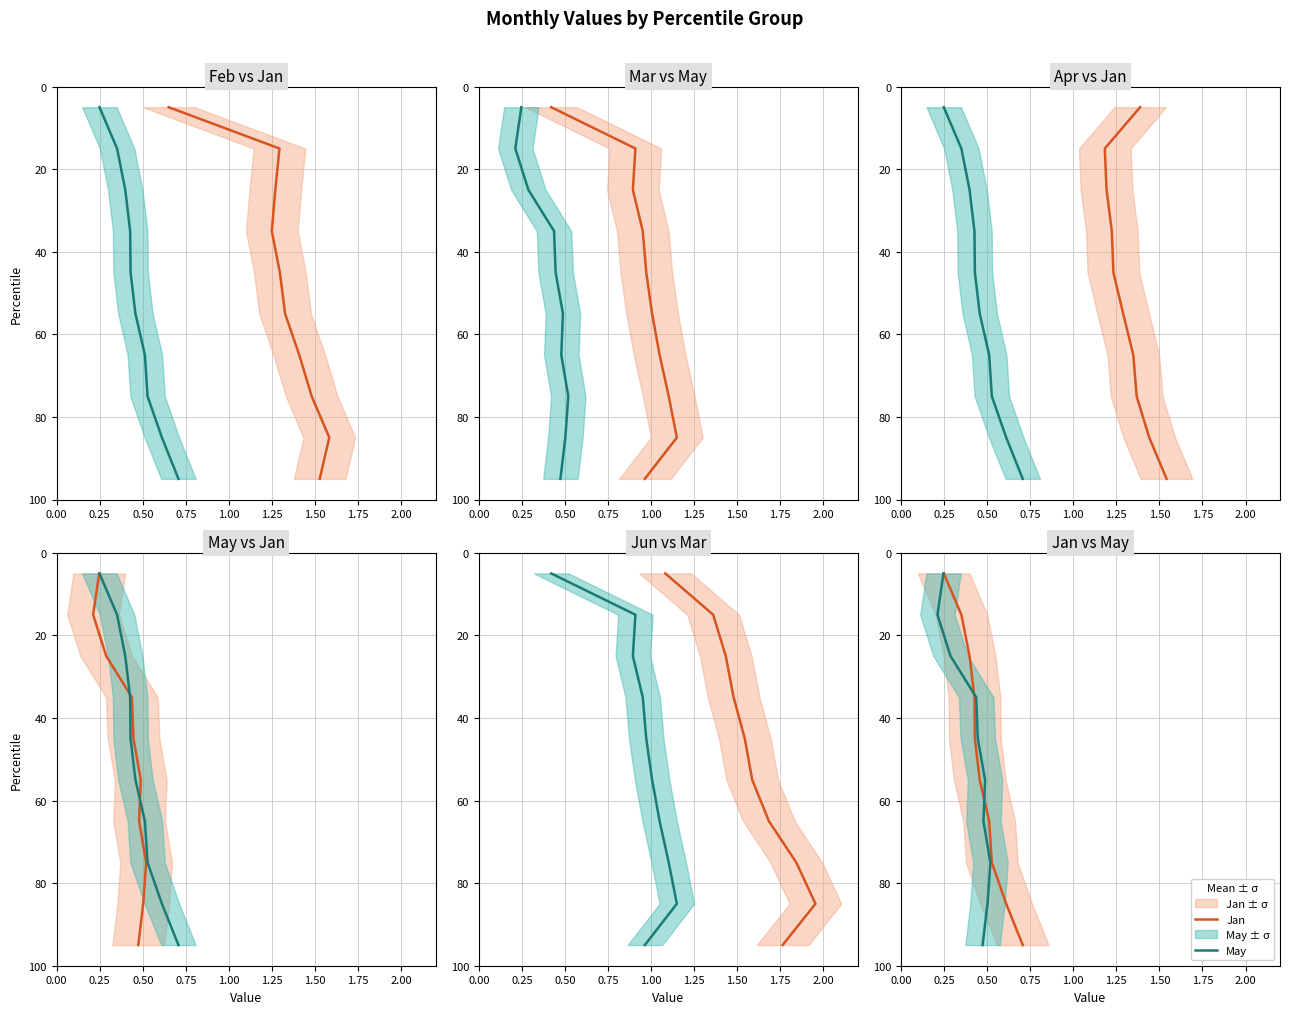

How many Jan values are between 25 and 75?

6